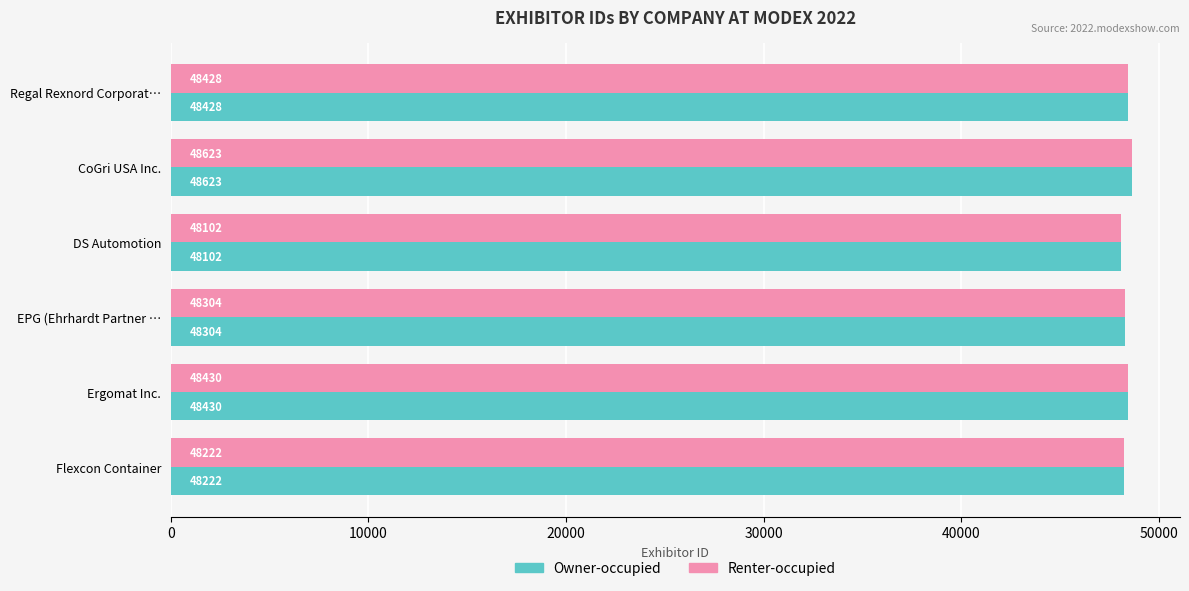

Is it true that Owner-occupied equals 21960 at DS Automotion?

False